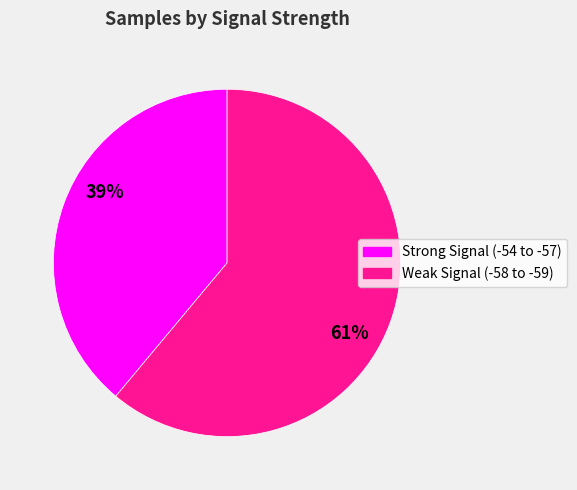

Does any single category account for the majority?

Yes